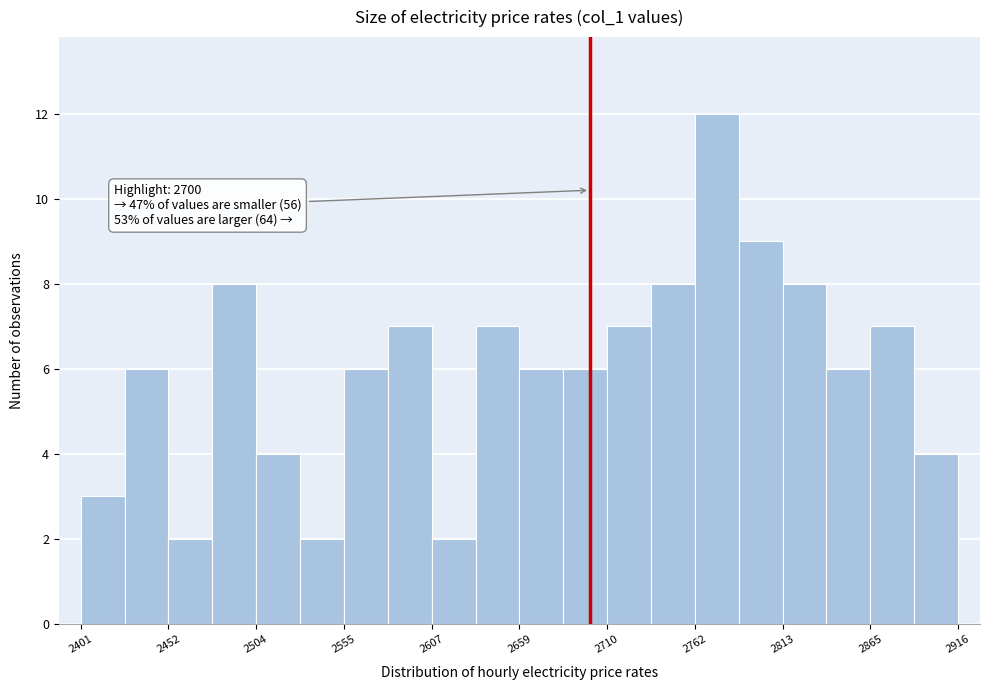

Around what value on the x-axis is the tallest bar? Give the approximate position of its centre, as read against the axis.

2770